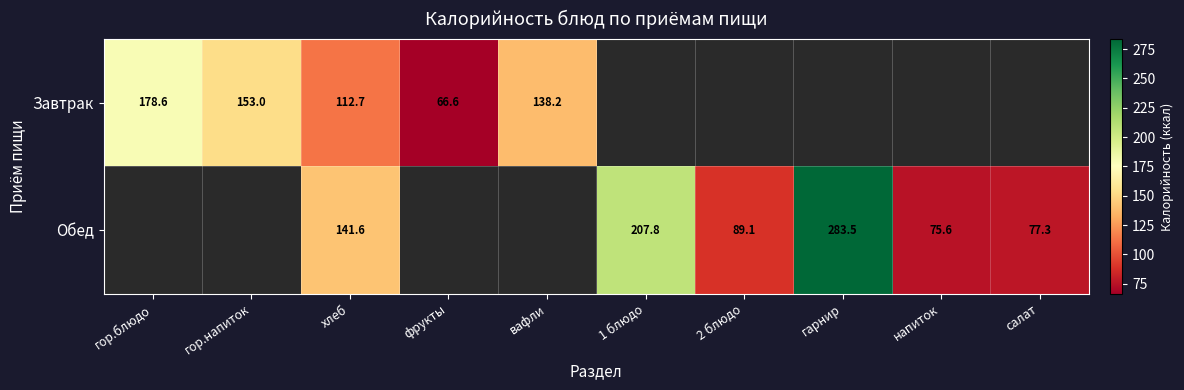

Between 2 блюдо and гор.напиток, which is larger?

гор.напиток